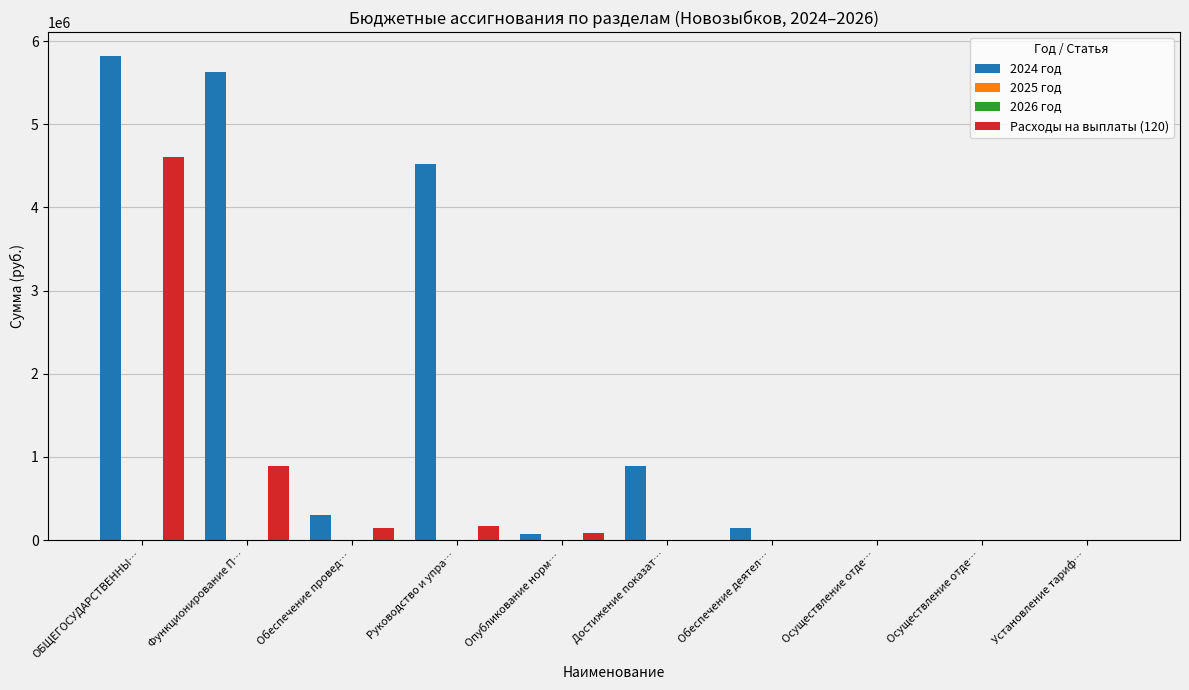

The value of 2024 год at Обеспечение деятел… is 149406.2. True or false?

True